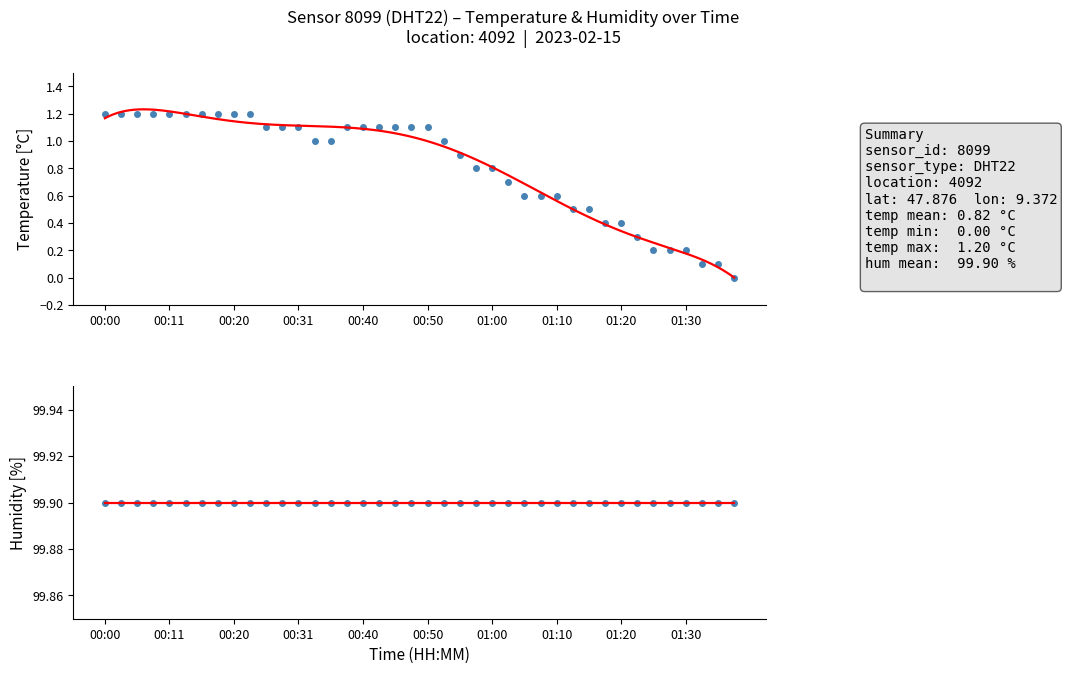

Rank the categories by value from lowest to highest.

01:37, 01:32, 01:35, 01:25, 01:27, 01:30, 01:22, 01:18, 01:20, 01:13, 01:15, 01:05, 01:08, 01:10, 01:03, 00:58, 01:00, 00:55, 00:33, 00:35, 00:53, 00:25, 00:28, 00:31, 00:38, 00:40, 00:43, 00:45, 00:48, 00:50, 00:00, 00:03, 00:05, 00:08, 00:11, 00:13, 00:16, 00:18, 00:20, 00:23